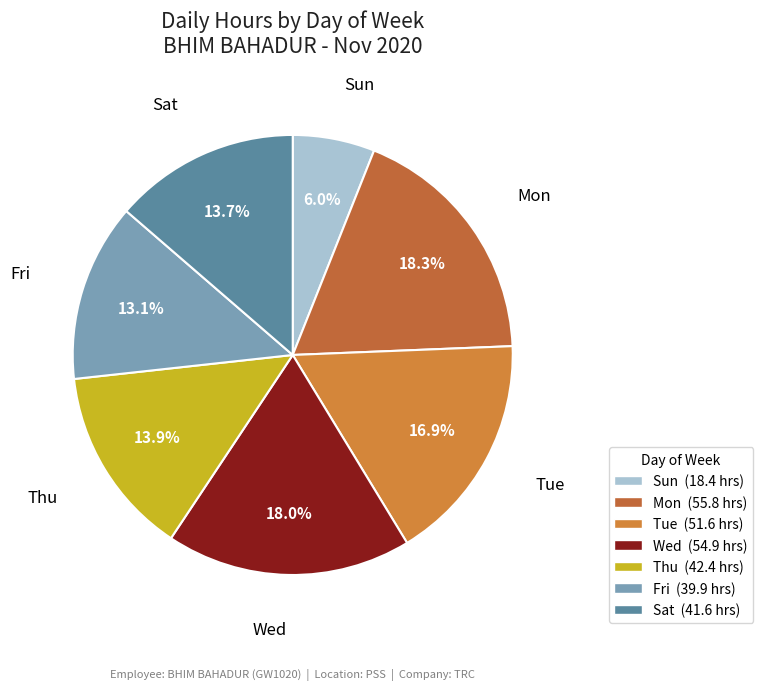

How many slices are in this pie chart?

7